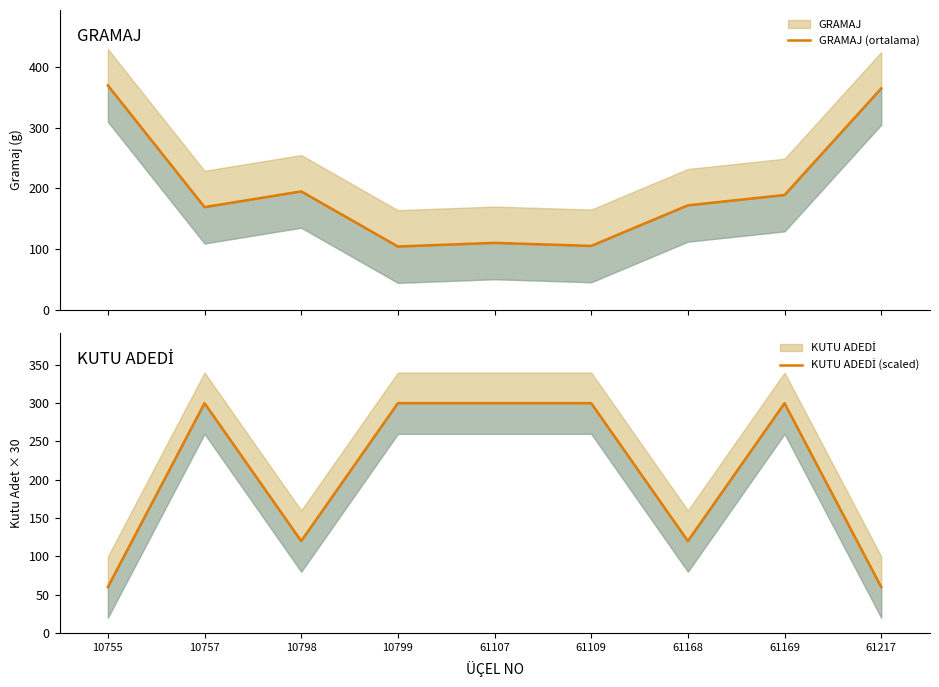

What is the minimum value for KUTU ADEDİ (scaled)?

60